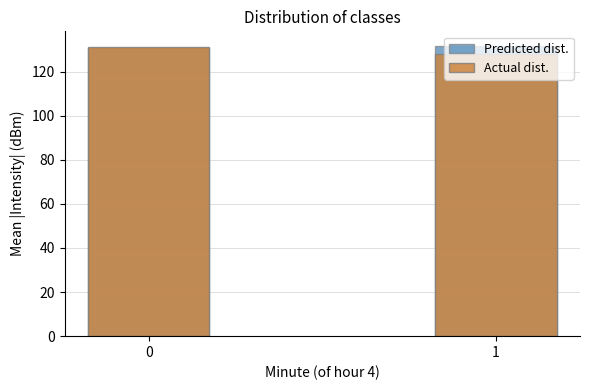

Reading right to left, transcribe all the data shown in this chart.

Predicted dist.: 1=131.7	0=130.9
Actual dist.: 1=128.2	0=131.0